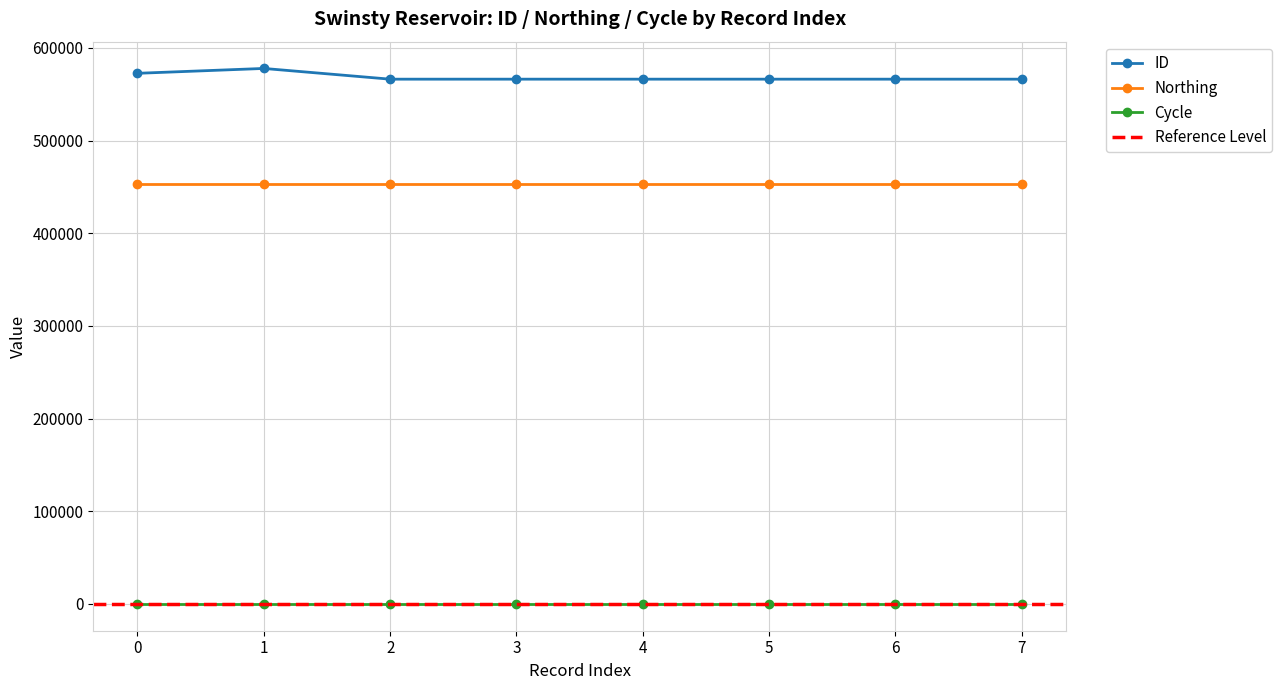

Rank the series by their maximum value, from lowest to highest.

Cycle, Northing, ID